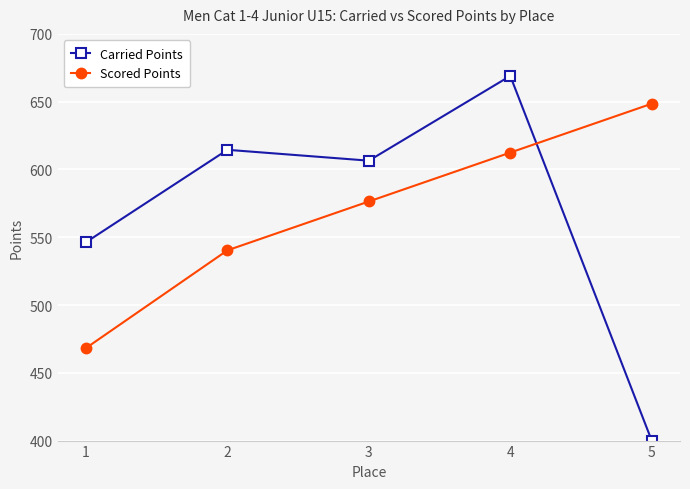

Reading left to right, transcribe all the data shown in this chart.

Carried Points: 1=546.3	2=614.5	3=606.5	4=669.0	5=400.0
Scored Points: 1=468.2	2=540.3	3=576.4	4=612.4	5=648.5